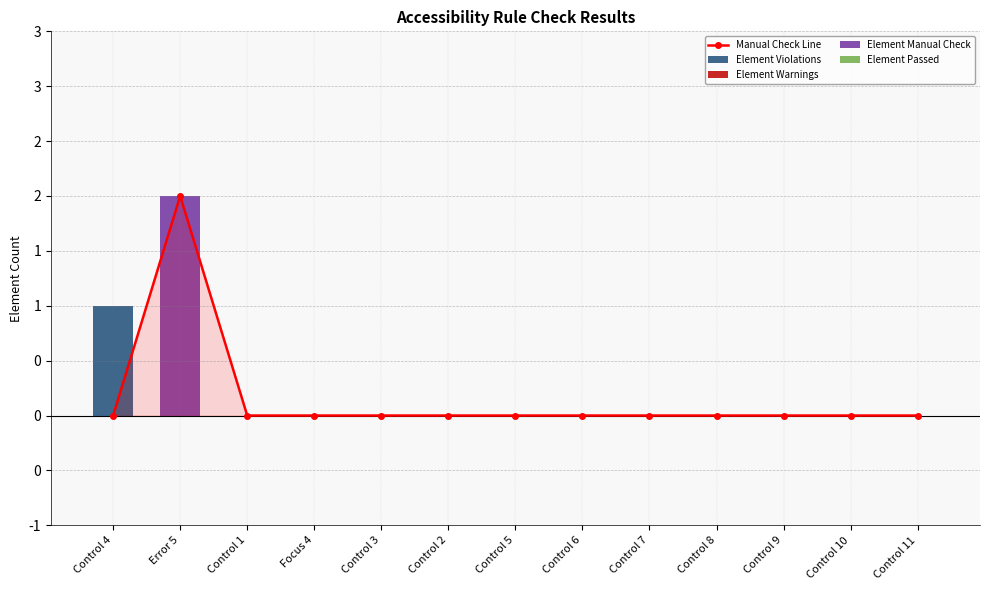

Reading right to left, extract all data points from this chart.

Manual Check Line: 0	0	0	0	0	0	0	0	0	0	0	2	0
Element Violations: 0	0	0	0	0	0	0	0	0	0	0	0	1
Element Warnings: 0	0	0	0	0	0	0	0	0	0	0	0	0
Element Manual Check: 0	0	0	0	0	0	0	0	0	0	0	2	0
Element Passed: 0	0	0	0	0	0	0	0	0	0	0	0	0